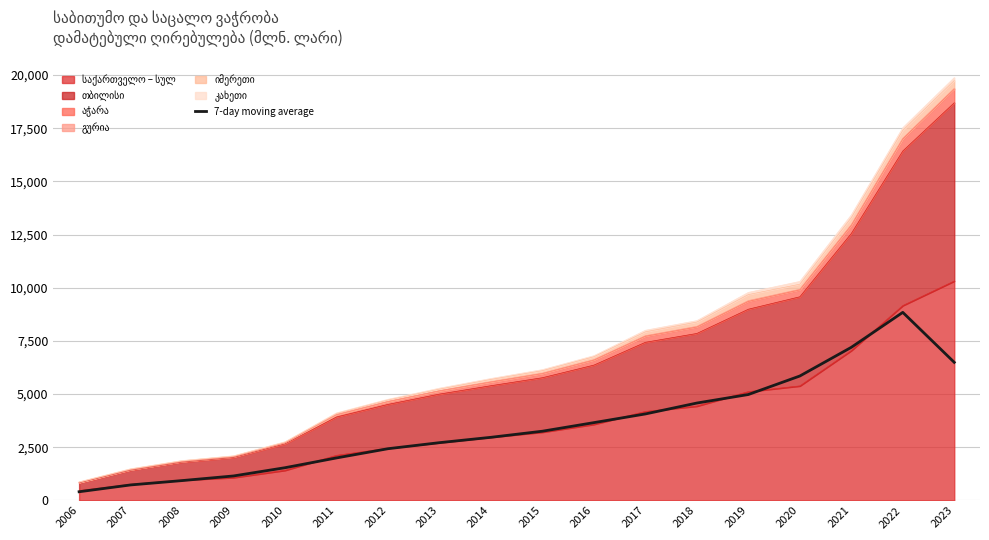

What is the value of the 8th point from the left?

2717.5